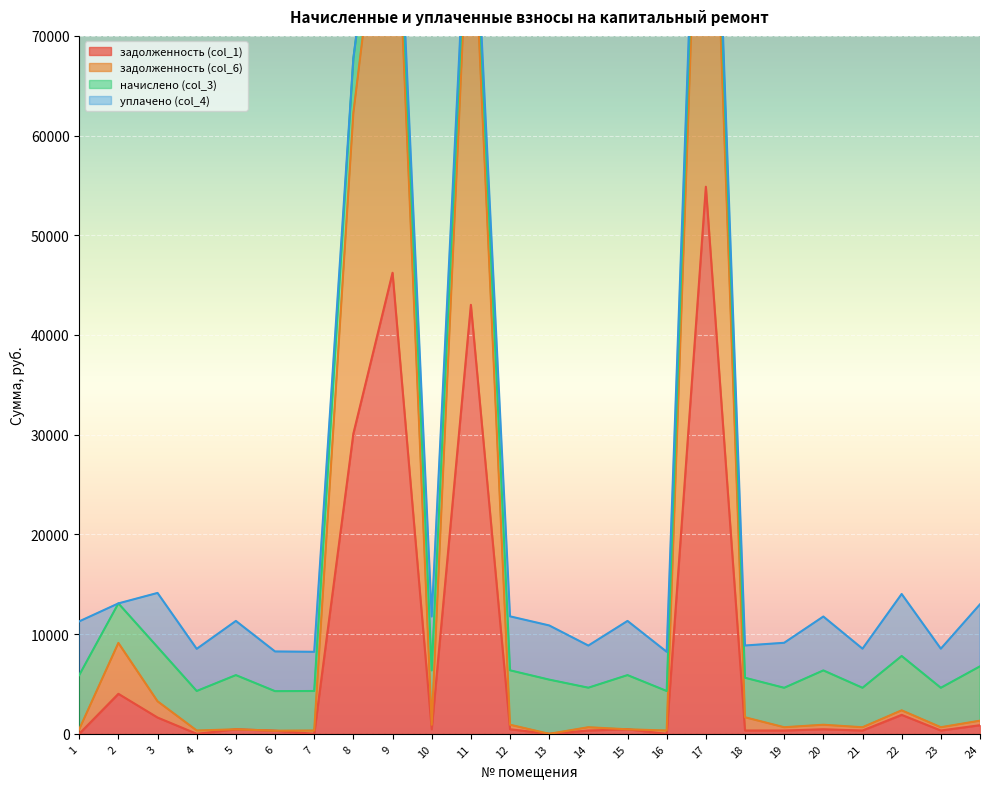

What is the maximum value for задолженность (col_1)?

54872.7